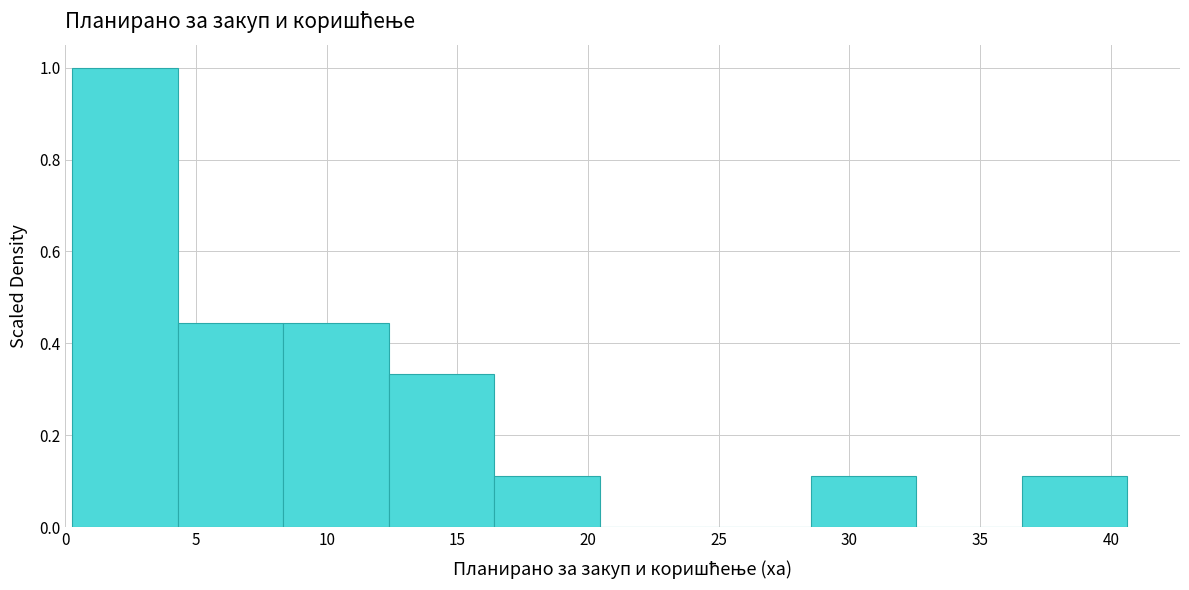

What is the height of the bar covering 36.5 to 40.5 on the x-axis? Neither the bar edges nor the heights are printed on the chart, so give them approximately, as read against the axes.

0.12